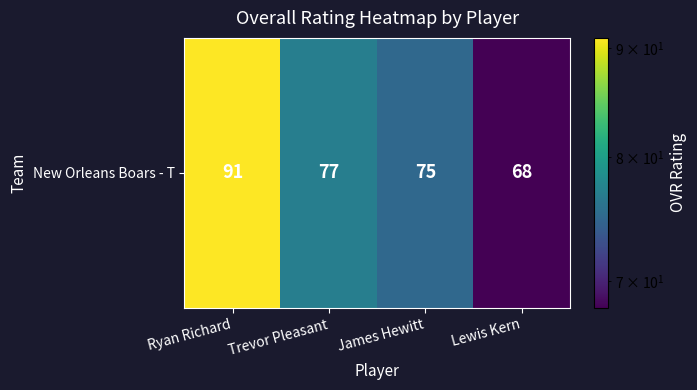

Reading left to right, extract all data points from this chart.

Ryan Richard=91	Trevor Pleasant=77	James Hewitt=75	Lewis Kern=68